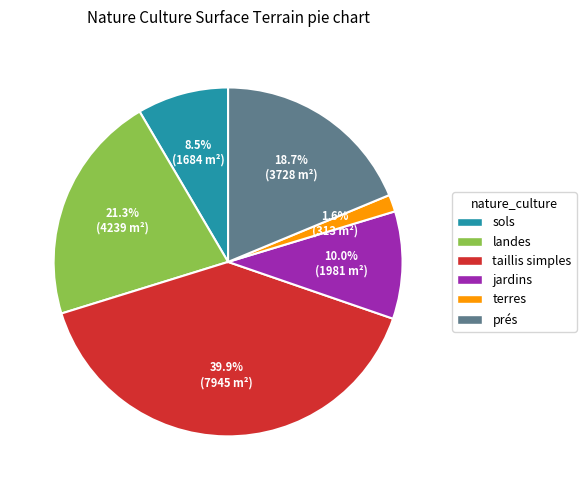

Combined, do jardins and landes account for over 50%?

No